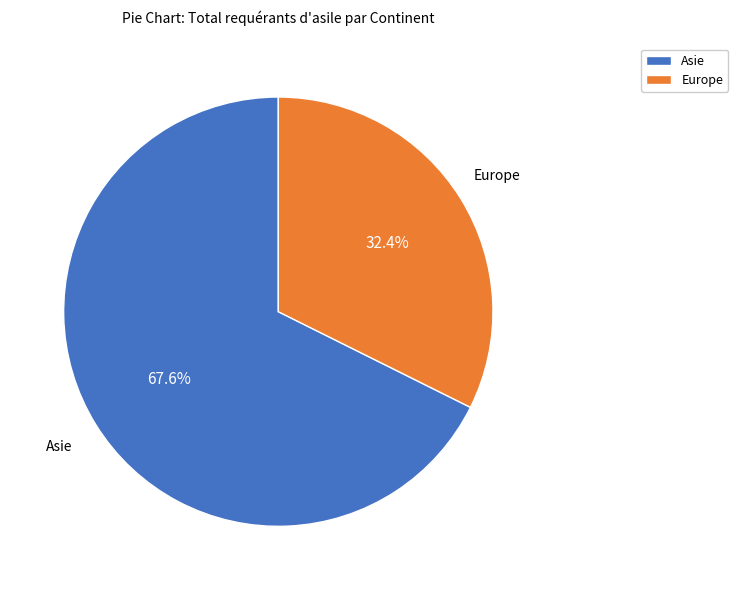

Which category has the biggest portion of the pie?

Asie